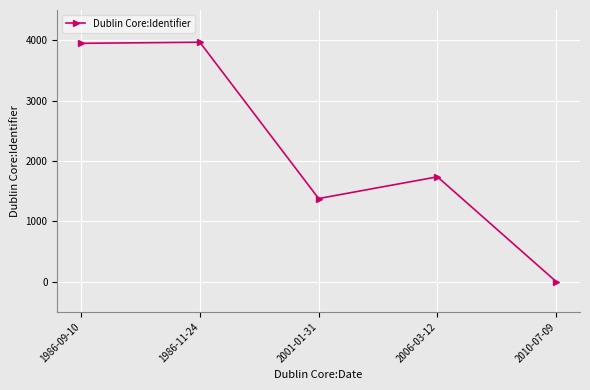

Count the number of data series in this chart.

1